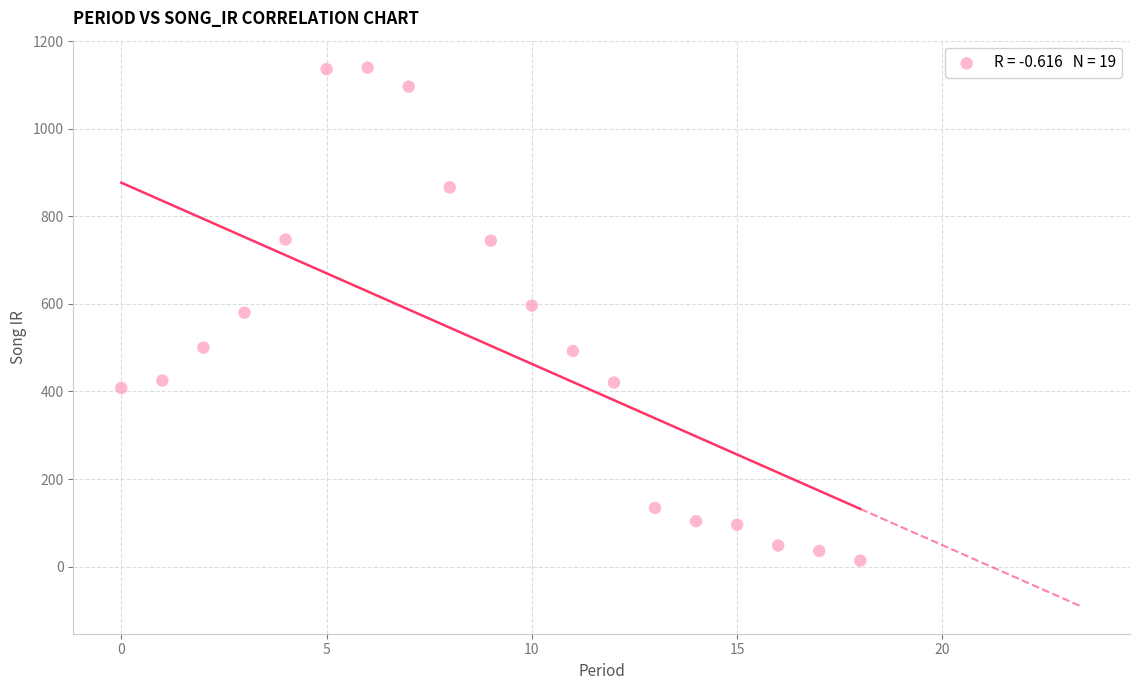

What is the range of Y values (max minus min)?

1125.5